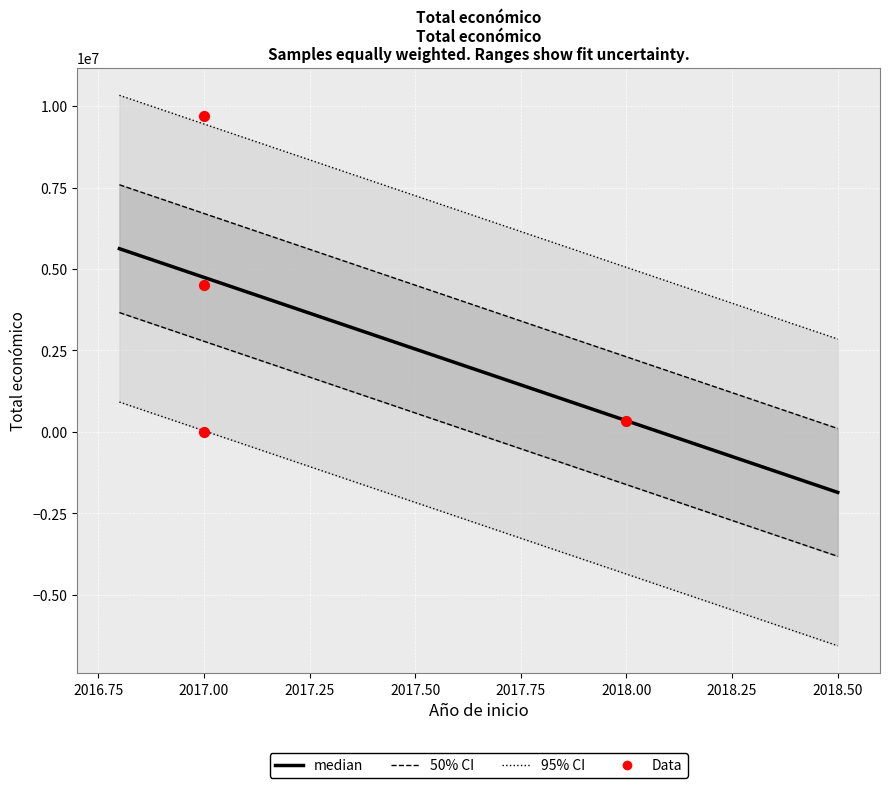

What is the change in value from 2018 to 2017?

-344243